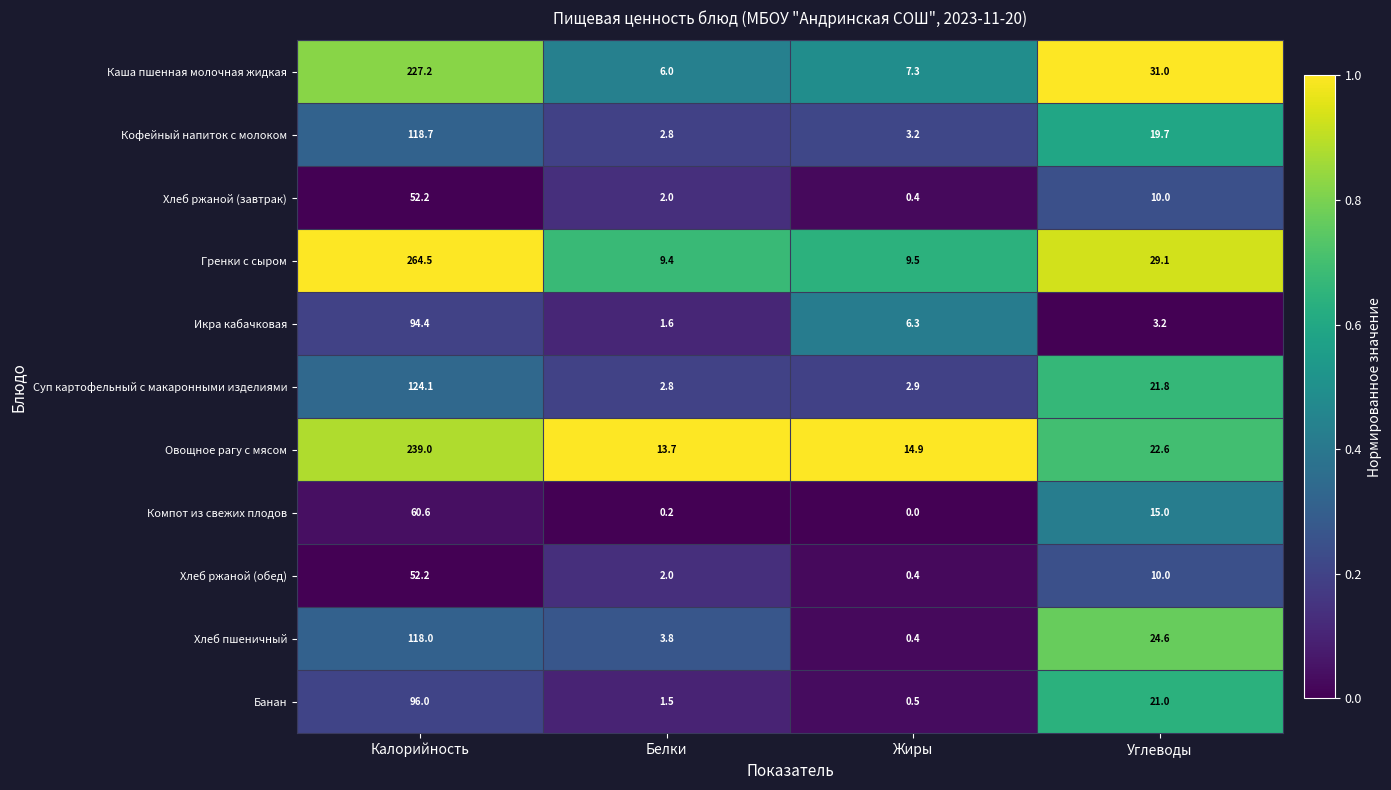

At which label does Икра кабачковая first exceed 6?

Калорийность